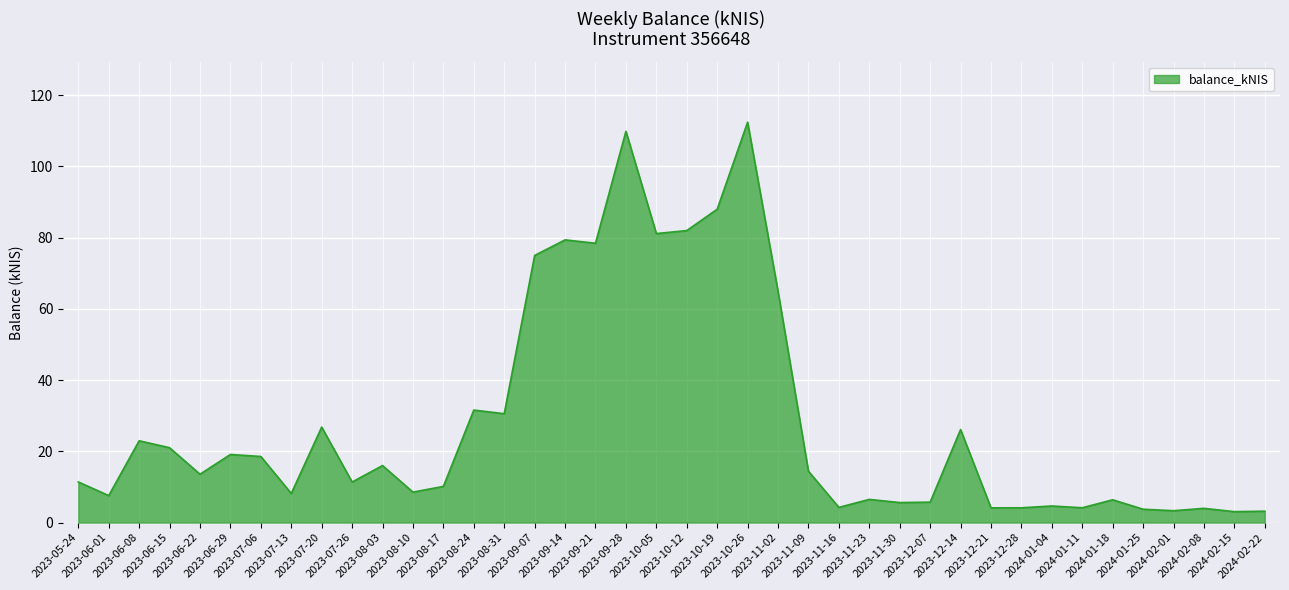

How many lines are shown in the chart?

1